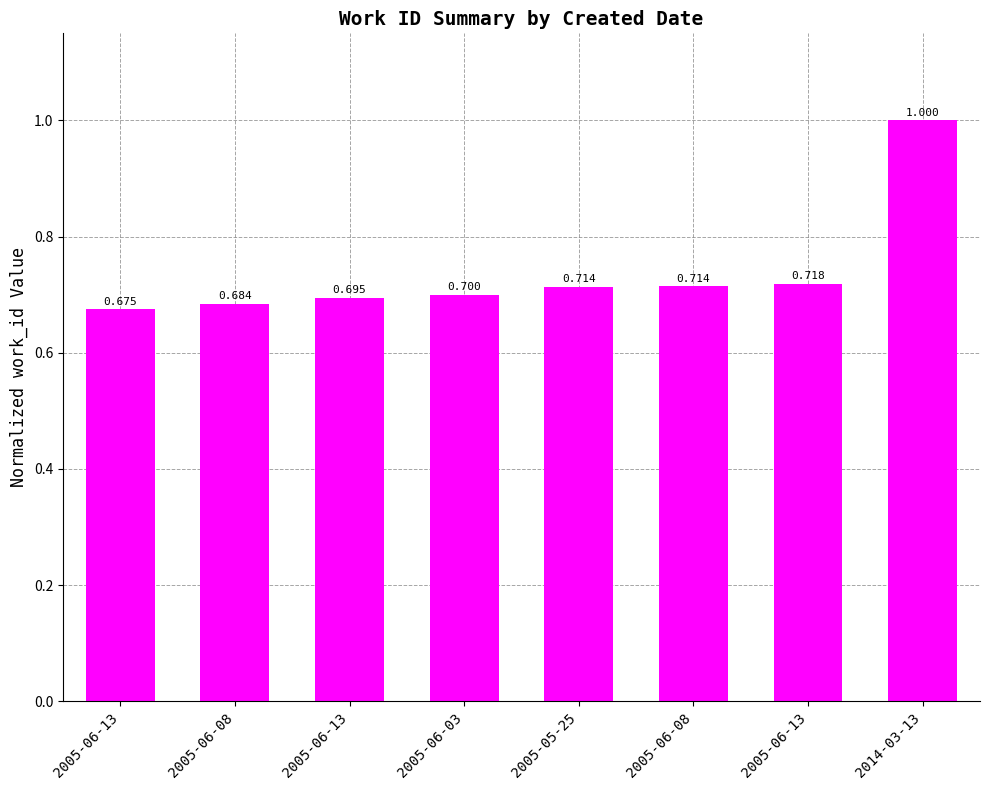

Does the chart contain any negative values?

No